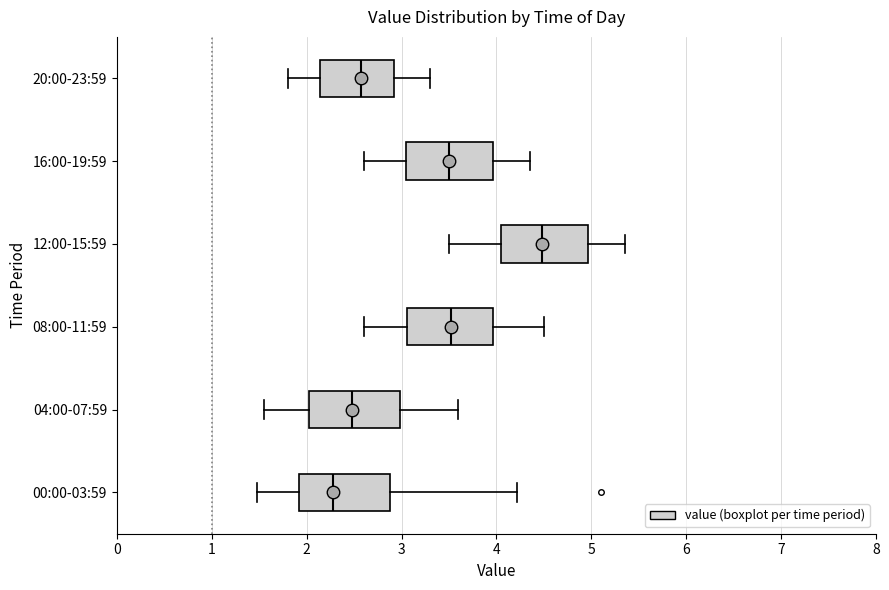

Where does the right whisker of the box for 20:00-23:59 end on the x-axis? The values are not printed on the chart, so give them approximately, as read against the axis.

3.3